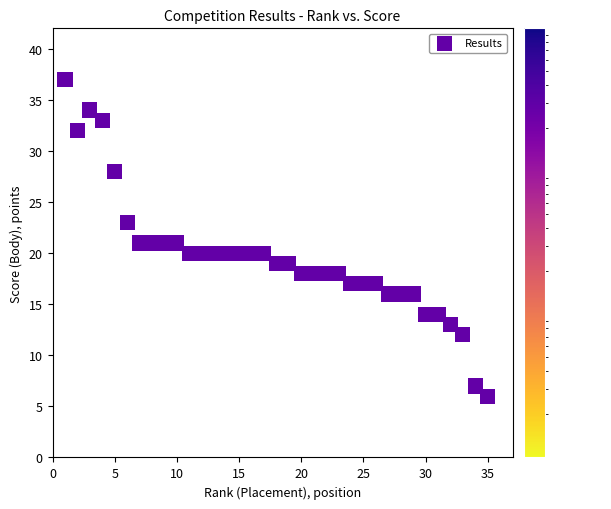

What is the range of X values (max minus min)?

34